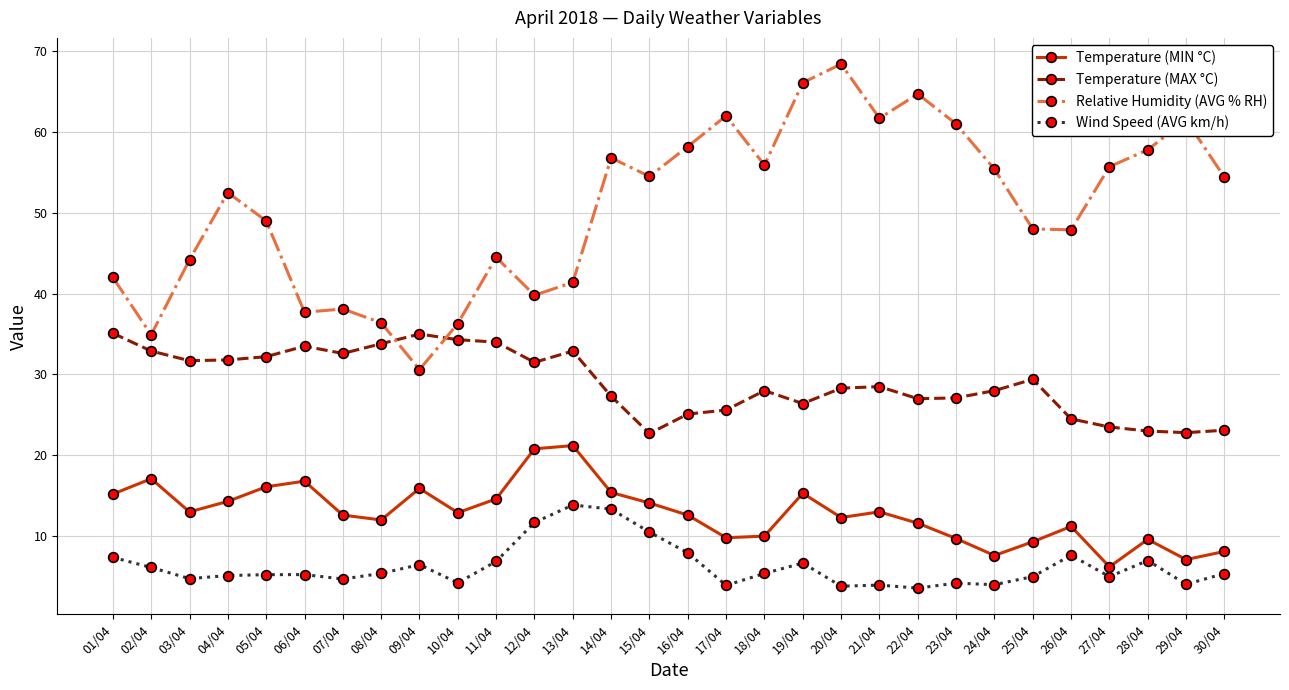

How many times do Temperature (MAX °C) and Relative Humidity (AVG % RH) cross each other?

2